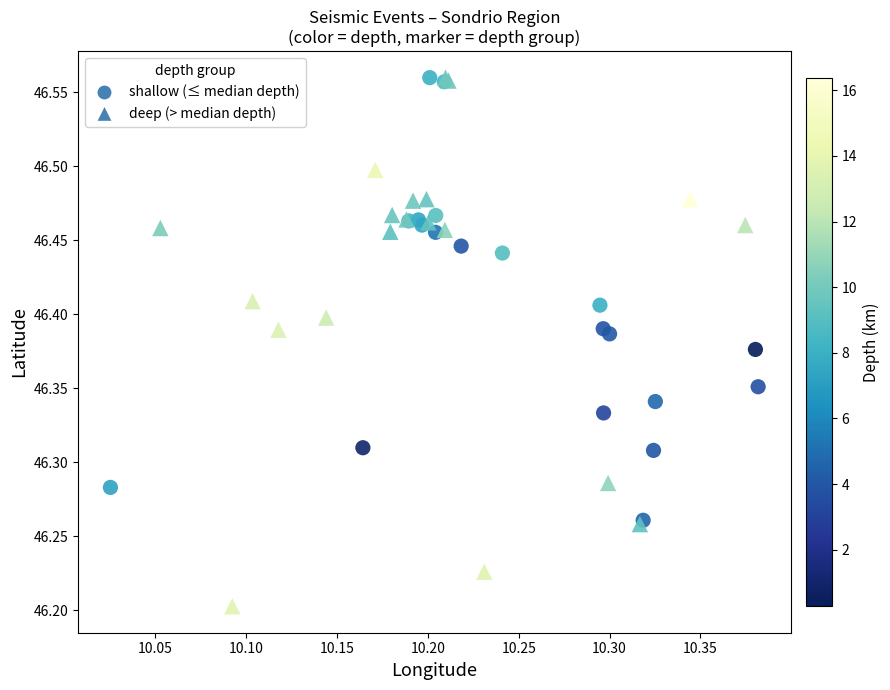

Which series has the largest Y range (max minus min)?

deep (> median depth)